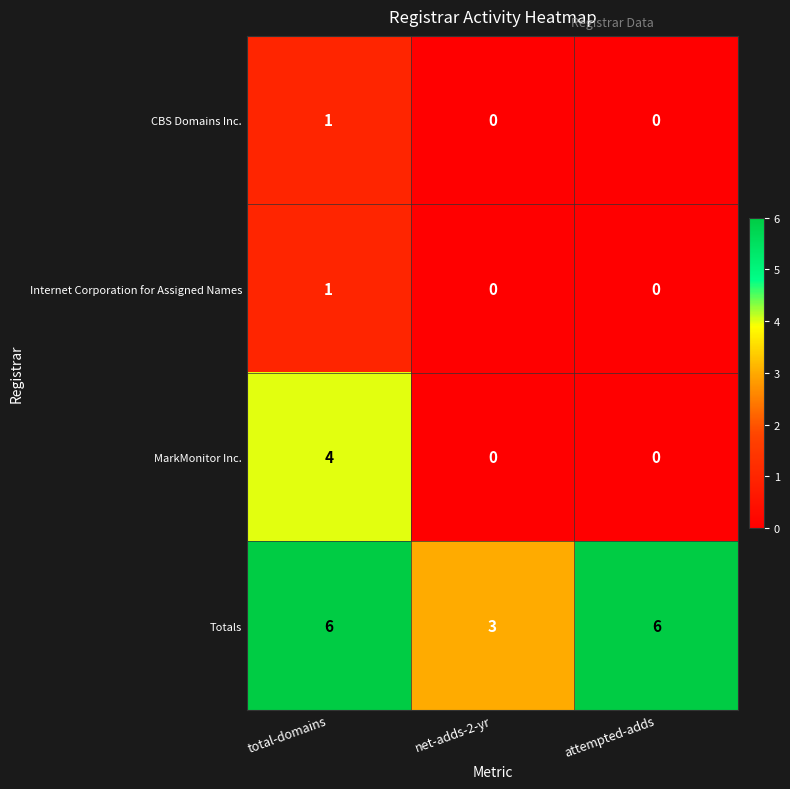

What is the minimum value for Totals?

3